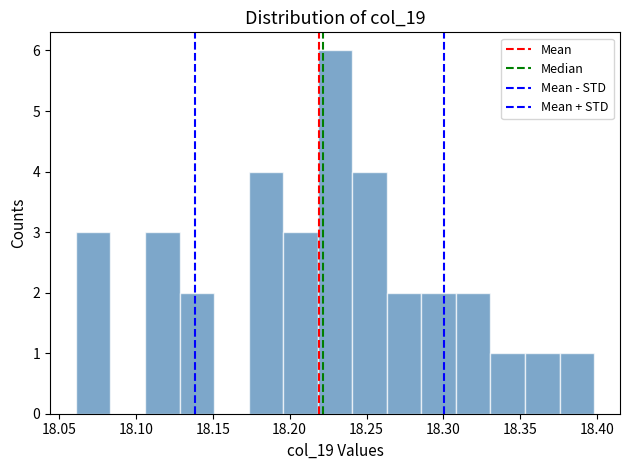

Reading left to right, list every bar in this chart as the range it spans on the x-axis followed by its height. Neither the bar edges nor the heights are printed on the chart, so give them approximately, as read against the axes.

18.060 to 18.085: 3
18.085 to 18.105: 0
18.105 to 18.130: 3
18.130 to 18.150: 2
18.150 to 18.175: 0
18.175 to 18.195: 4
18.195 to 18.220: 3
18.220 to 18.240: 6
18.240 to 18.265: 4
18.265 to 18.285: 2
18.285 to 18.310: 2
18.310 to 18.330: 2
18.330 to 18.355: 1
18.355 to 18.375: 1
18.375 to 18.400: 1